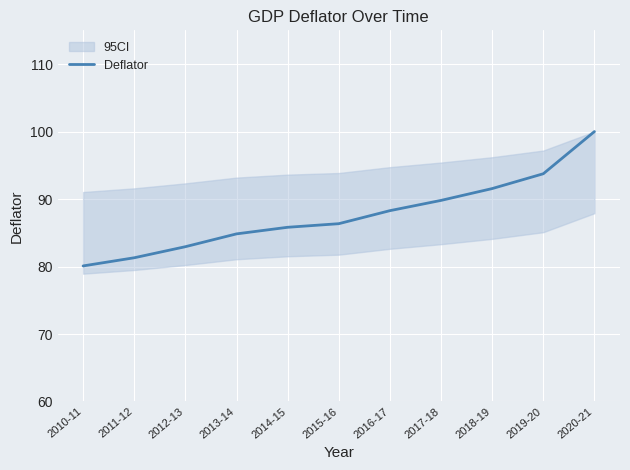

What is the change in value from 2015-16 to 2019-20?

+7.4